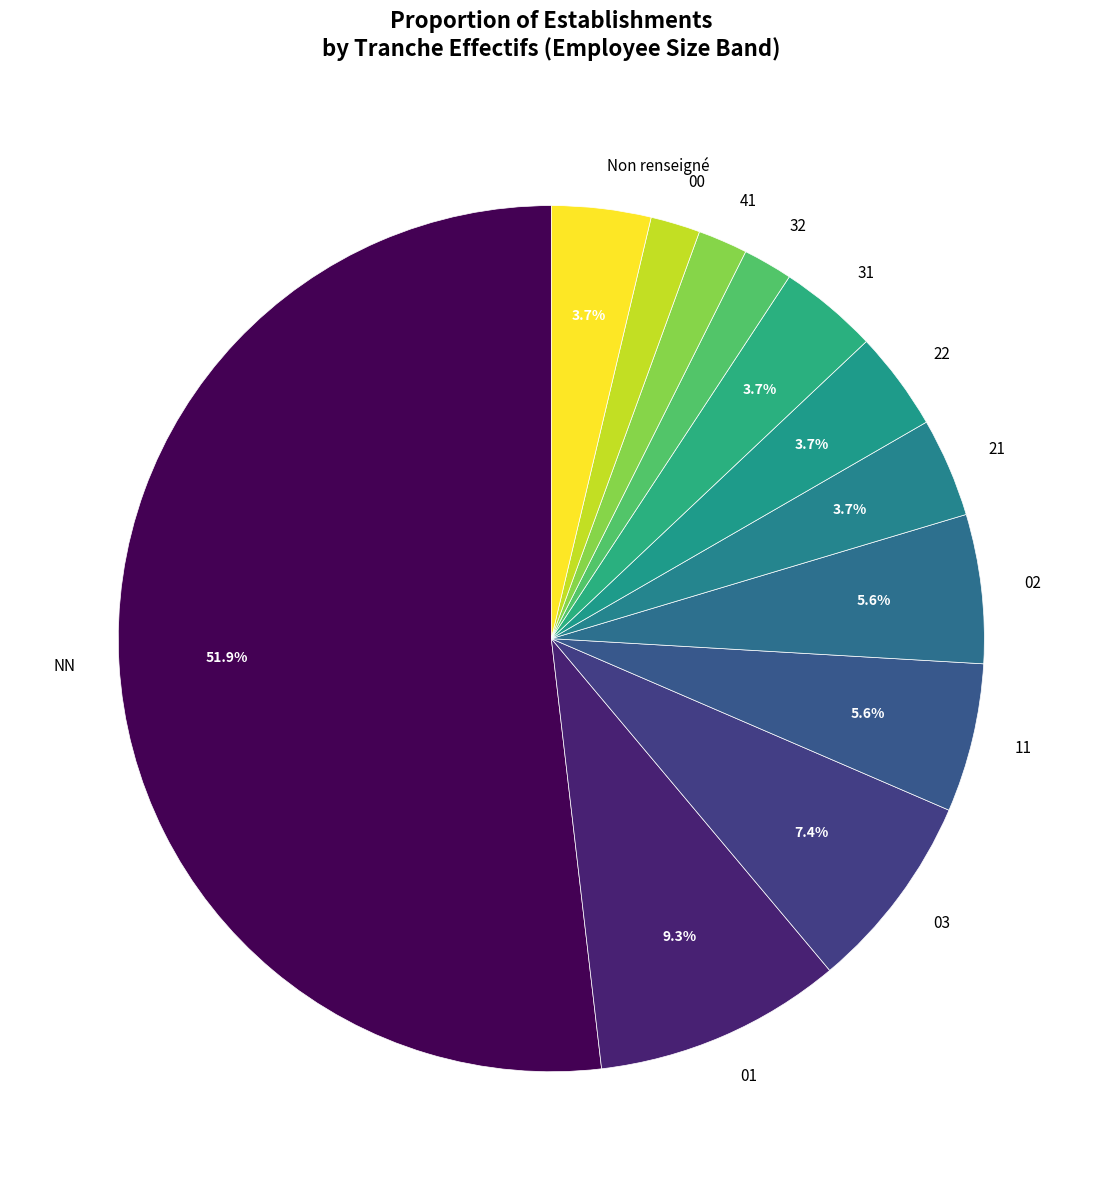

What is the ratio of the value at 32 to the value at 00?

1.0